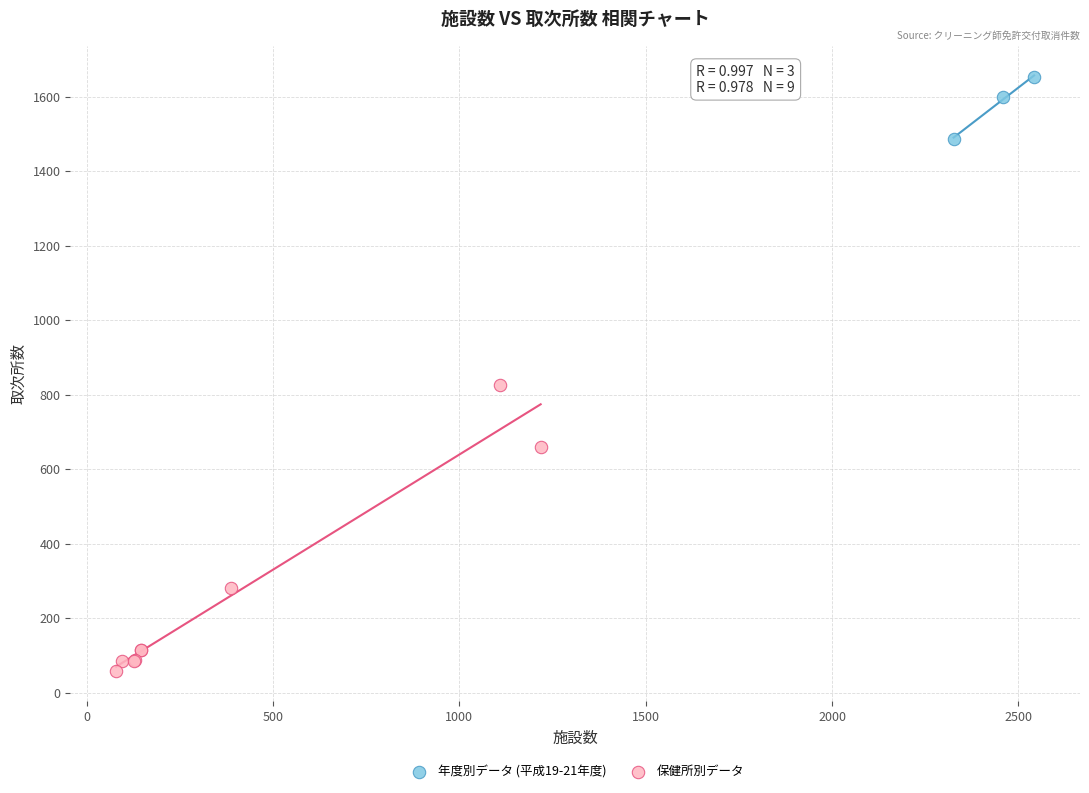

What are all the series names shown in the legend?

年度別データ (平成19-21年度), 保健所別データ